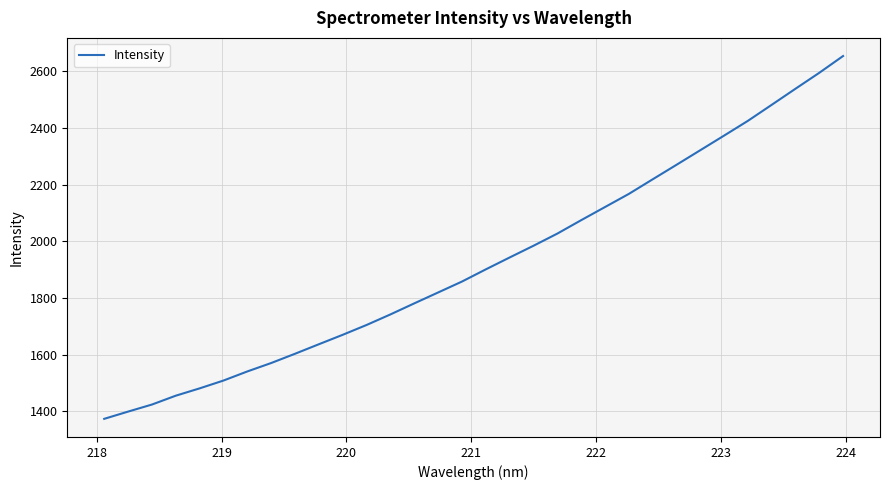

What is the difference between the maximum and minimum values?

1279.7